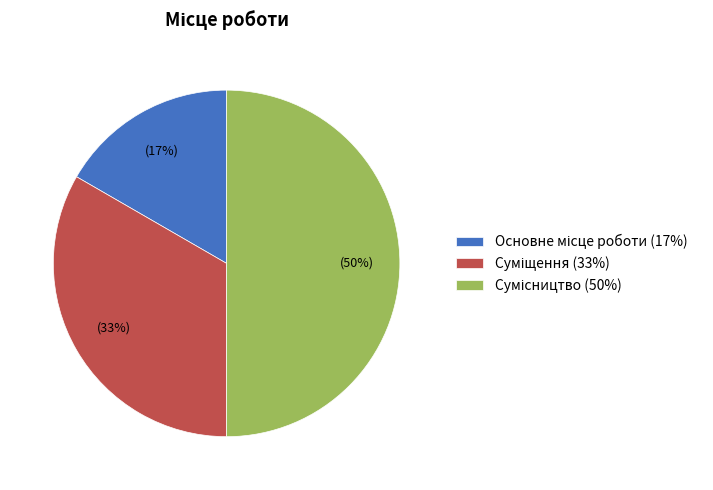

Count the number of slices in the pie.

3